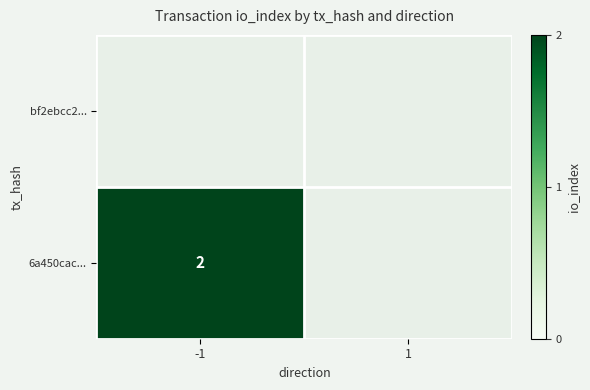

Is the value of 6a450cac... at 1 greater than the value of bf2ebcc2... at -1?

No